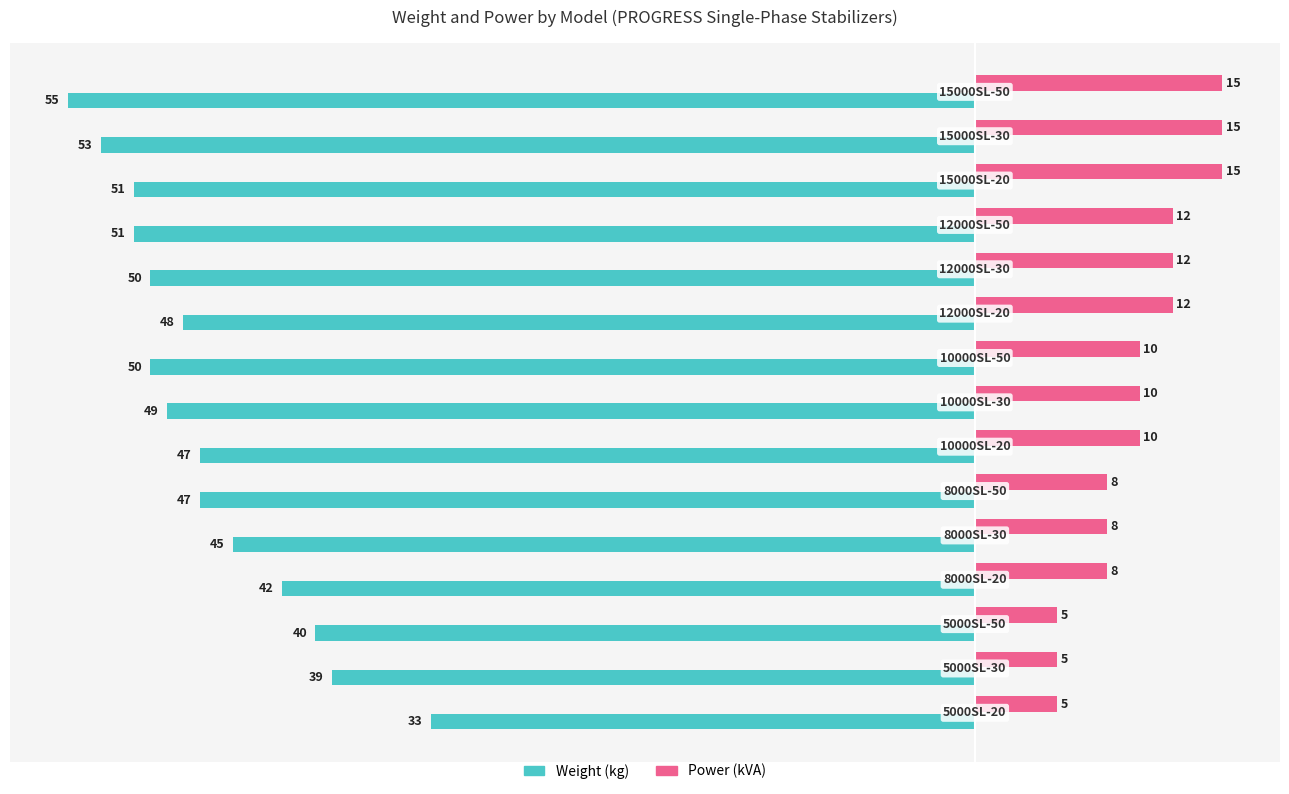

Rank the series by their average value, from highest to lowest.

Power (kVA), Weight (kg)